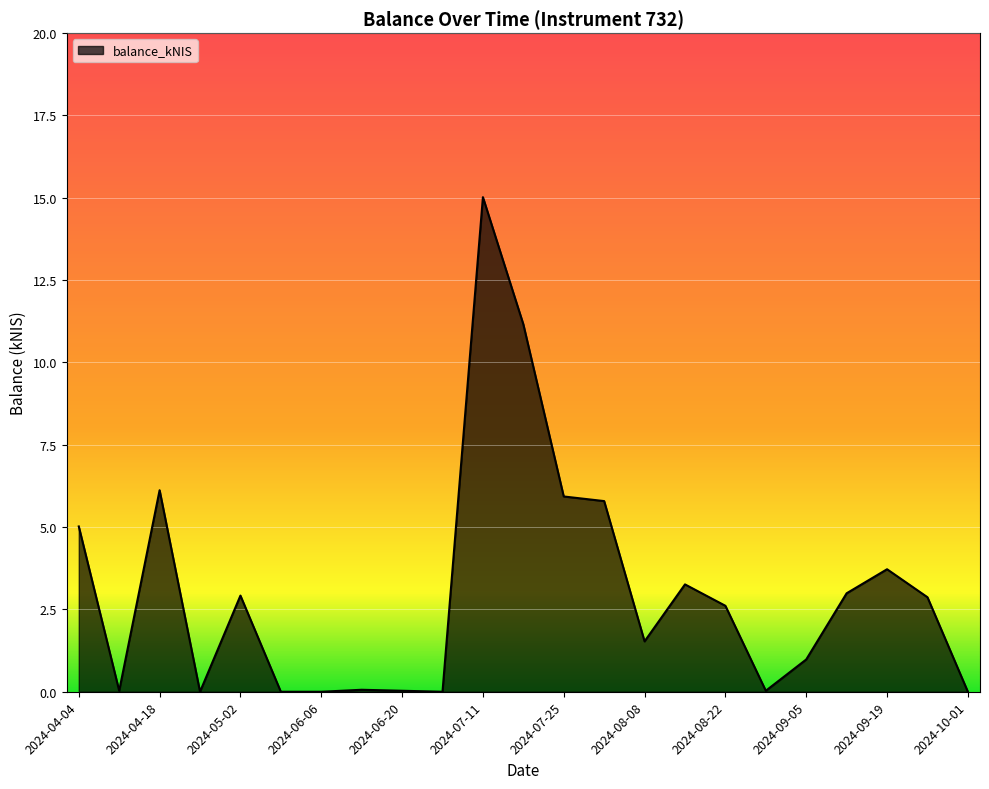

What is the maximum value shown in the chart?

15.0